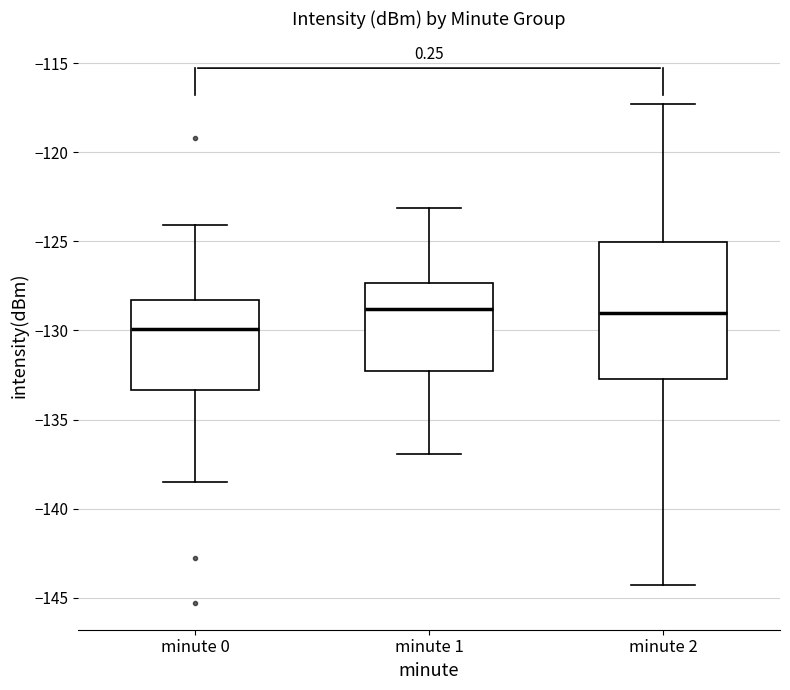

Where is the lower edge of the box for minute 1 on the y-axis? The values are not printed on the chart, so give them approximately, as read against the axis.

-132.5